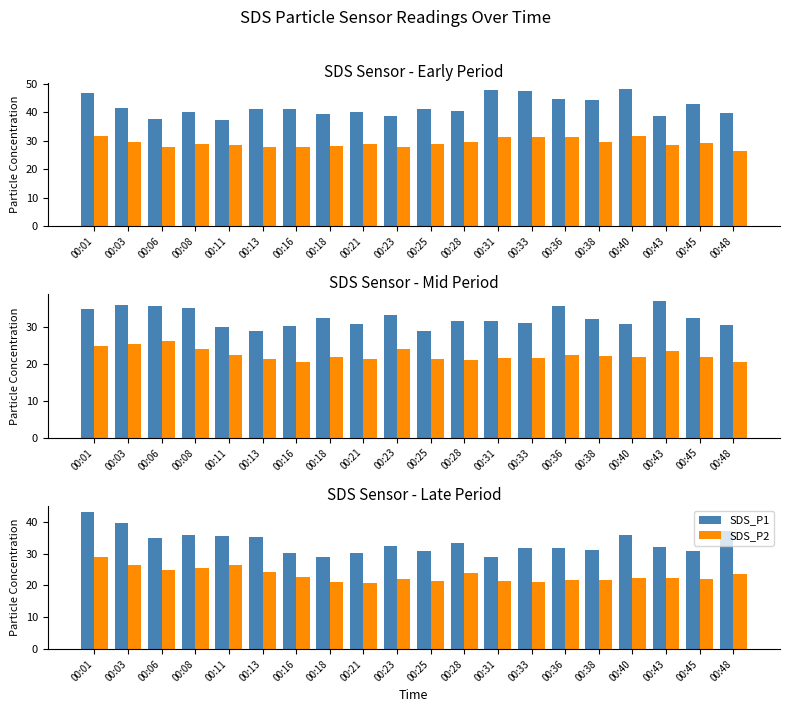

What is the sum of the SDS_P1 values at 00:08 and 00:25?

66.6